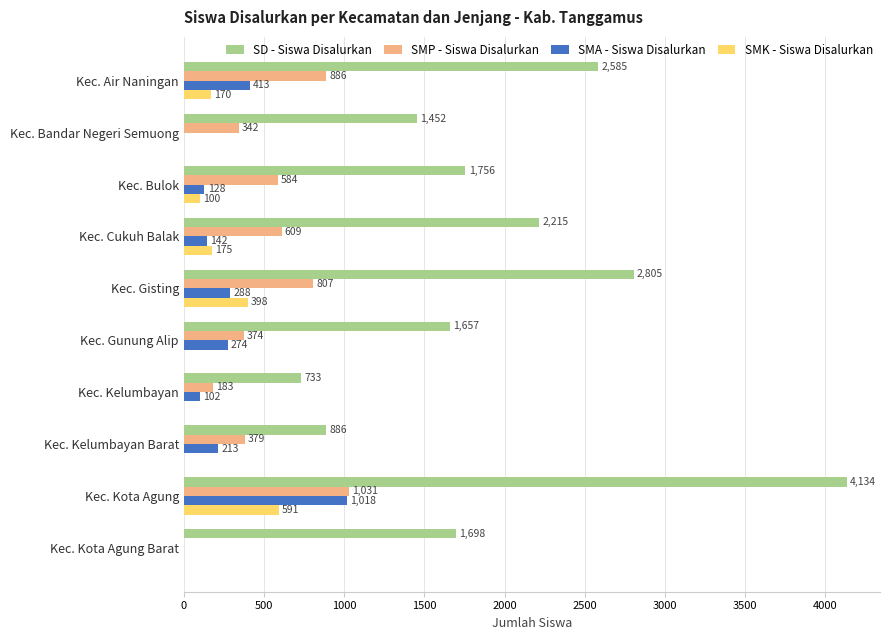

True or false: SD - Siswa Disalurkan has a value of 1698 at Kec. Kota Agung Barat.

True